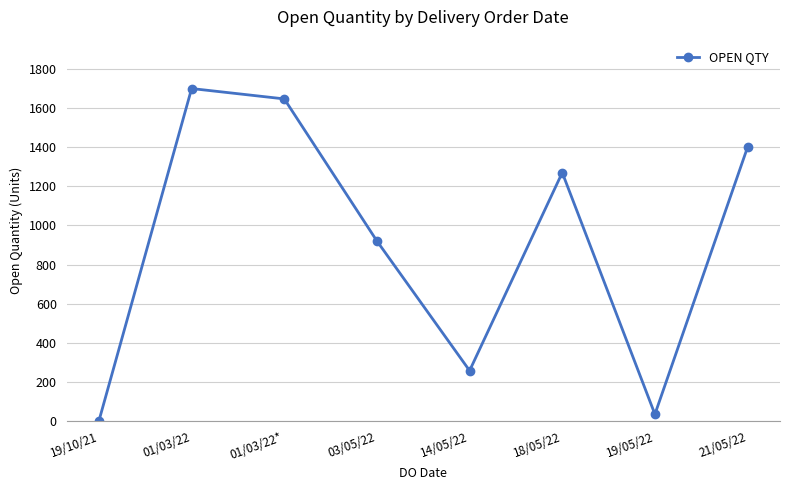

What is the value of the 5th point from the left?

257